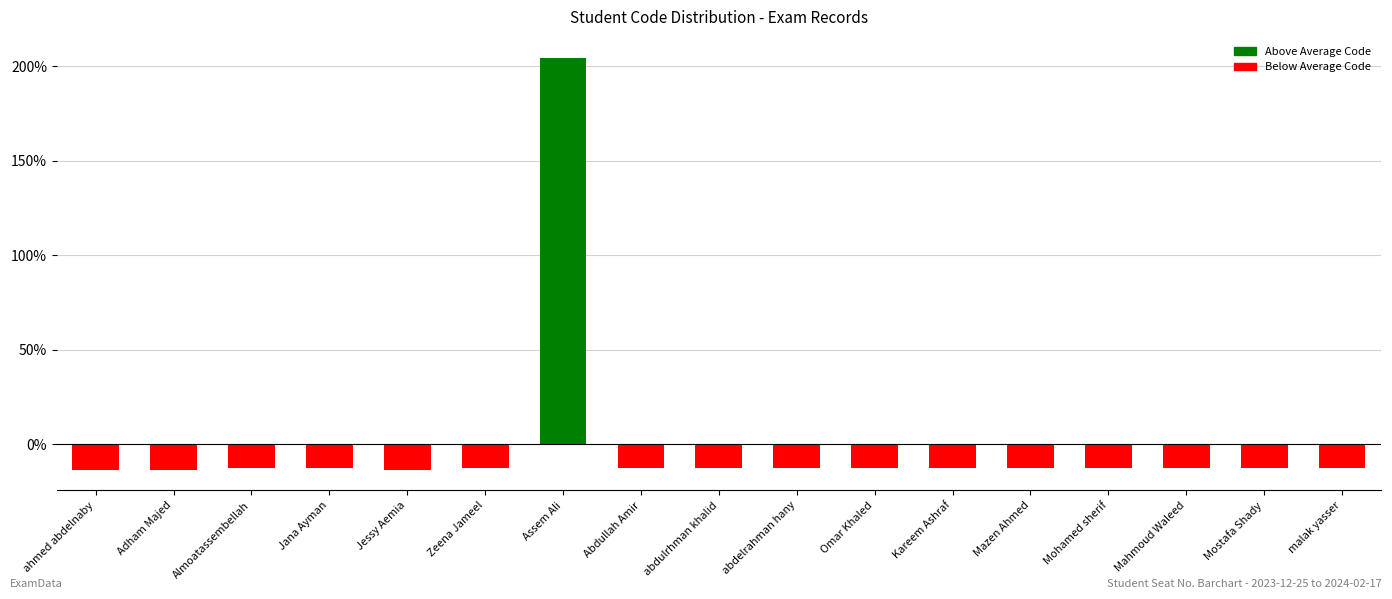

What is the difference between the maximum and minimum values?

217.9